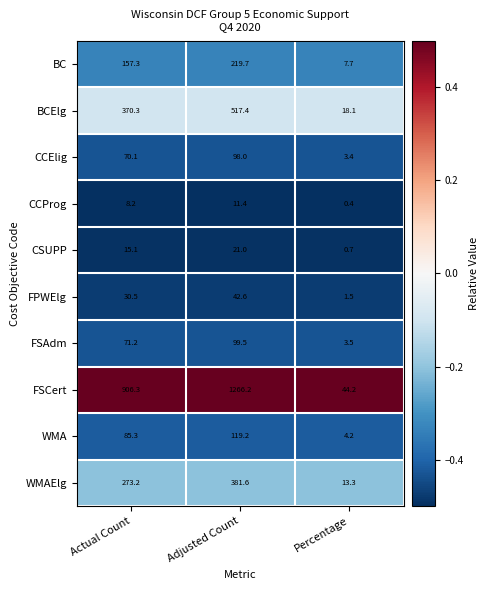

True or false: CCElig has a value of 70.1 at Actual Count.

True